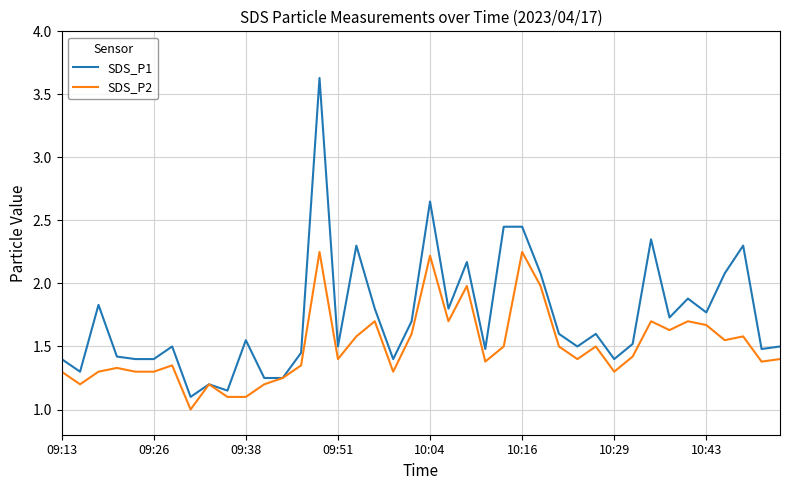

List the series in order of their overall mean, highest first.

SDS_P1, SDS_P2